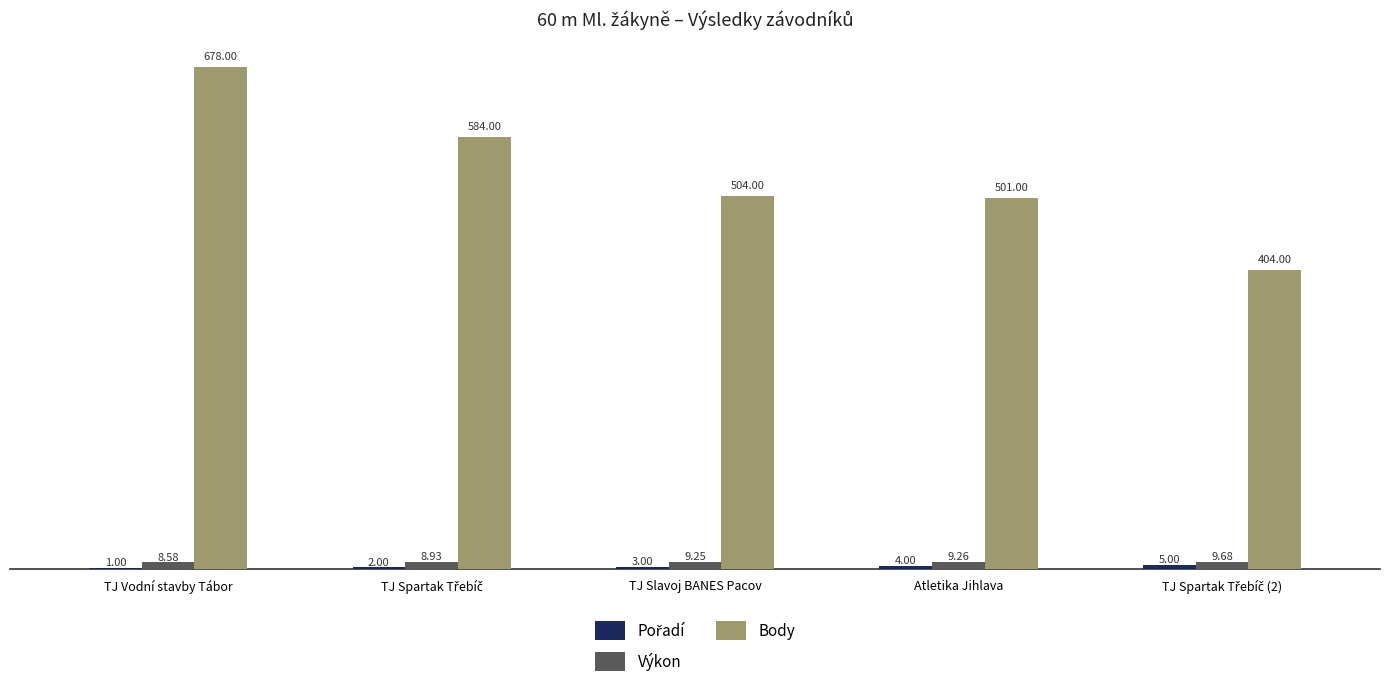

Which category has the highest value in the Body series?

TJ Vodní stavby Tábor